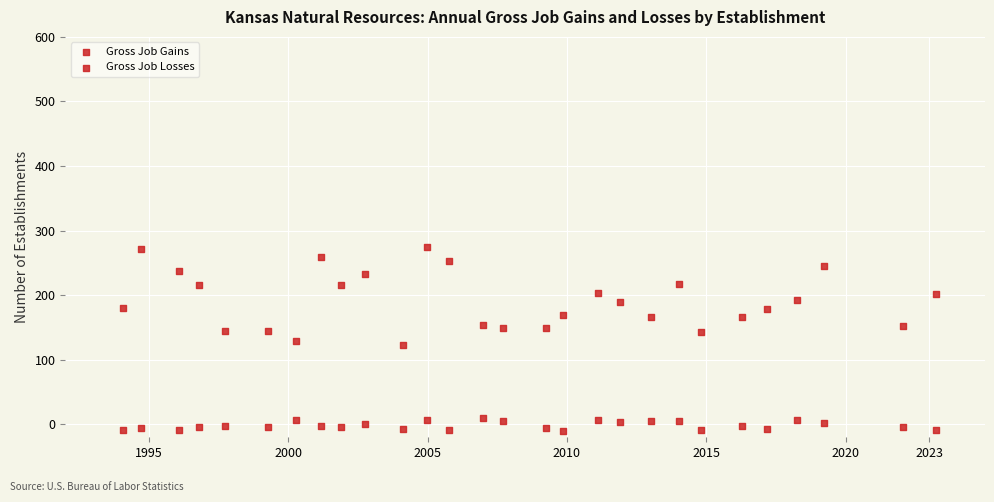

How many data points are displayed?

56